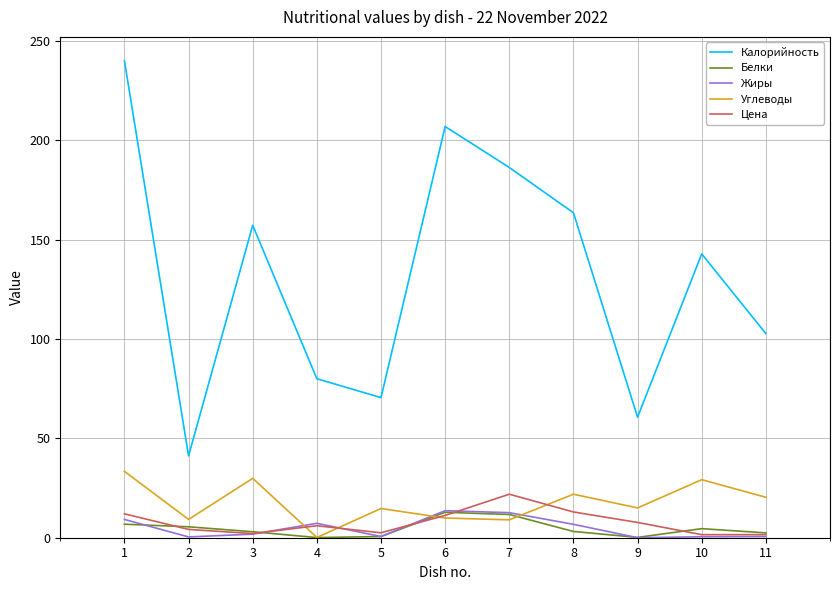

The Углеводы series shows 32.5 at 11. True or false?

False